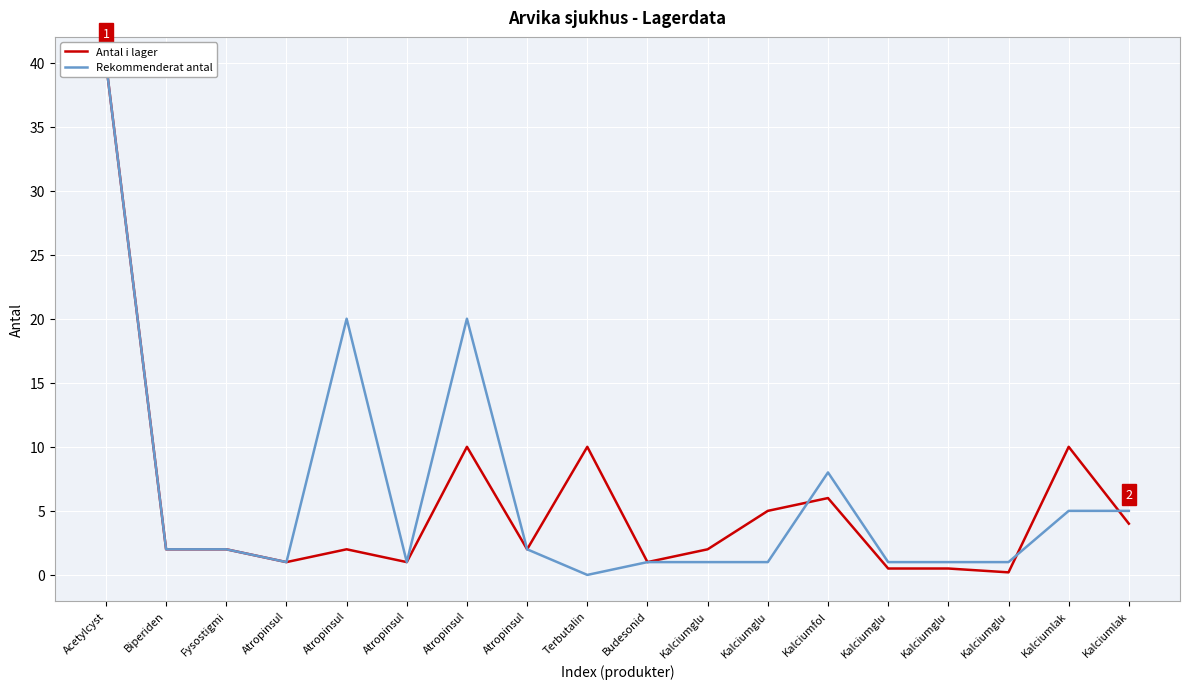

At which category is the sum across all series the highest?

Acetylcyst